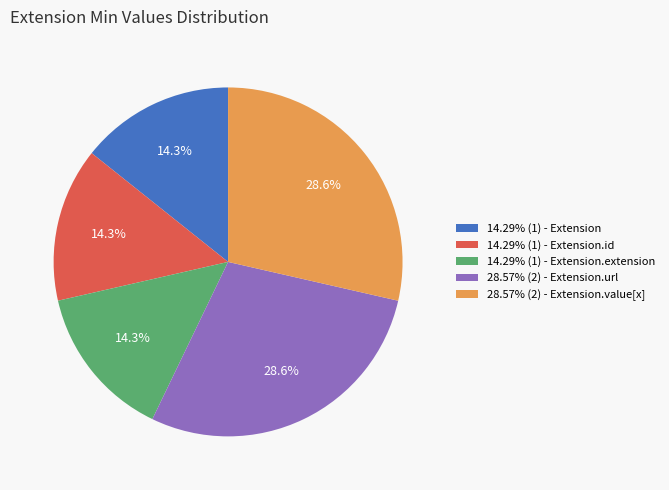

What is the total percentage of 14.29% (1) - Extension.id and 28.57% (2) - Extension.value[x]?

42.9%